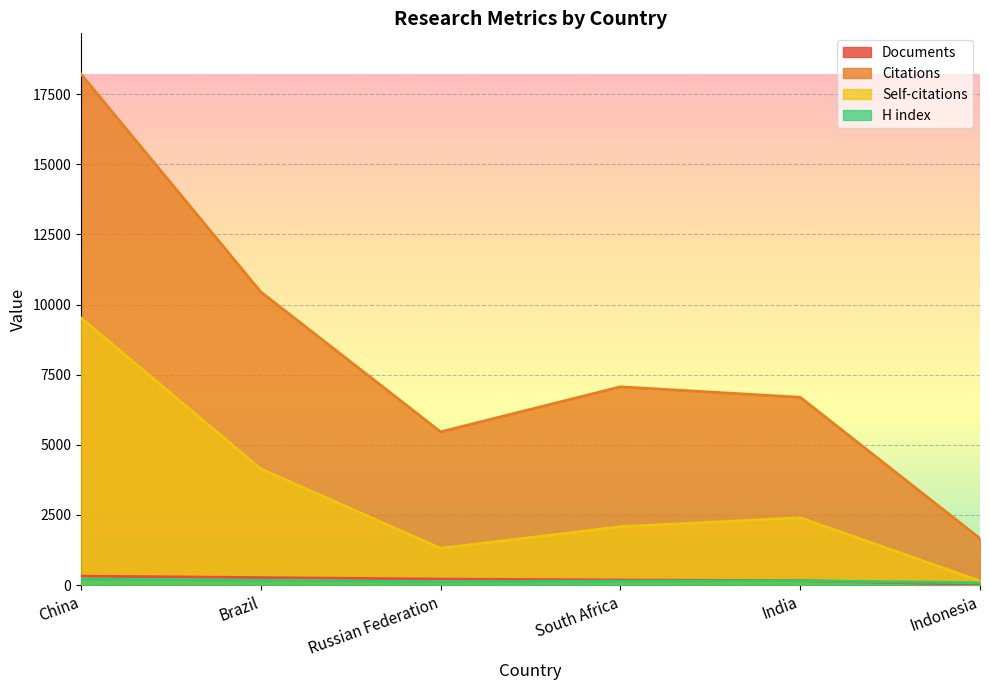

How many categories are shown in the chart?

6